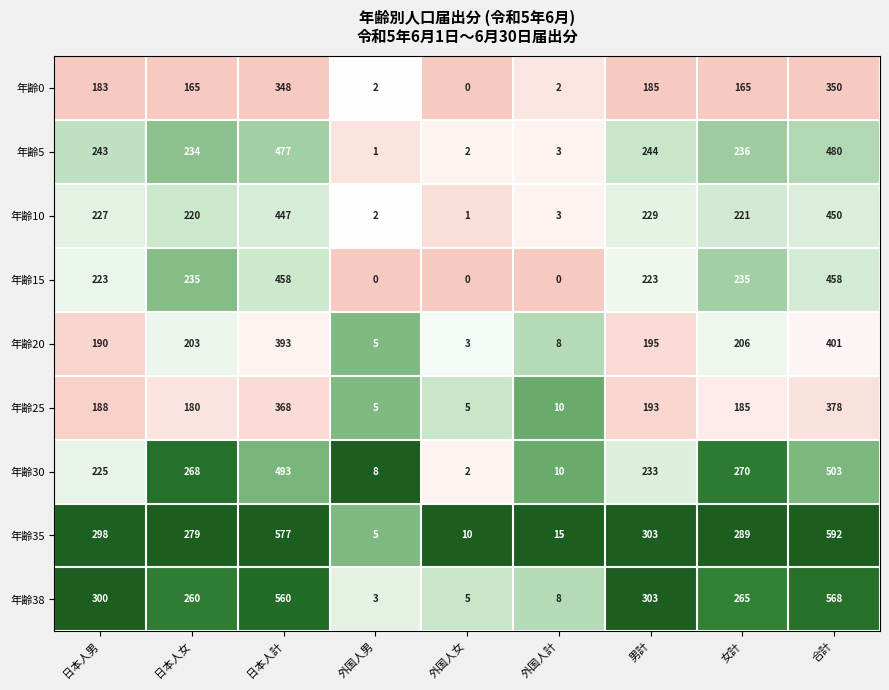

Which series has the widest spread of values?

年齢35